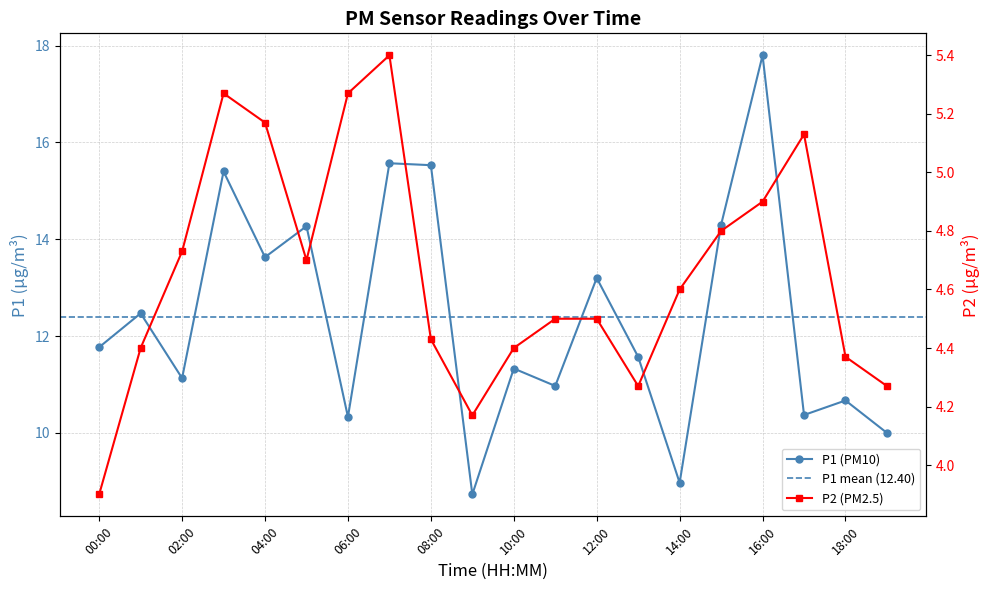

What is the difference between the maximum and minimum values in the P2 series?

1.5